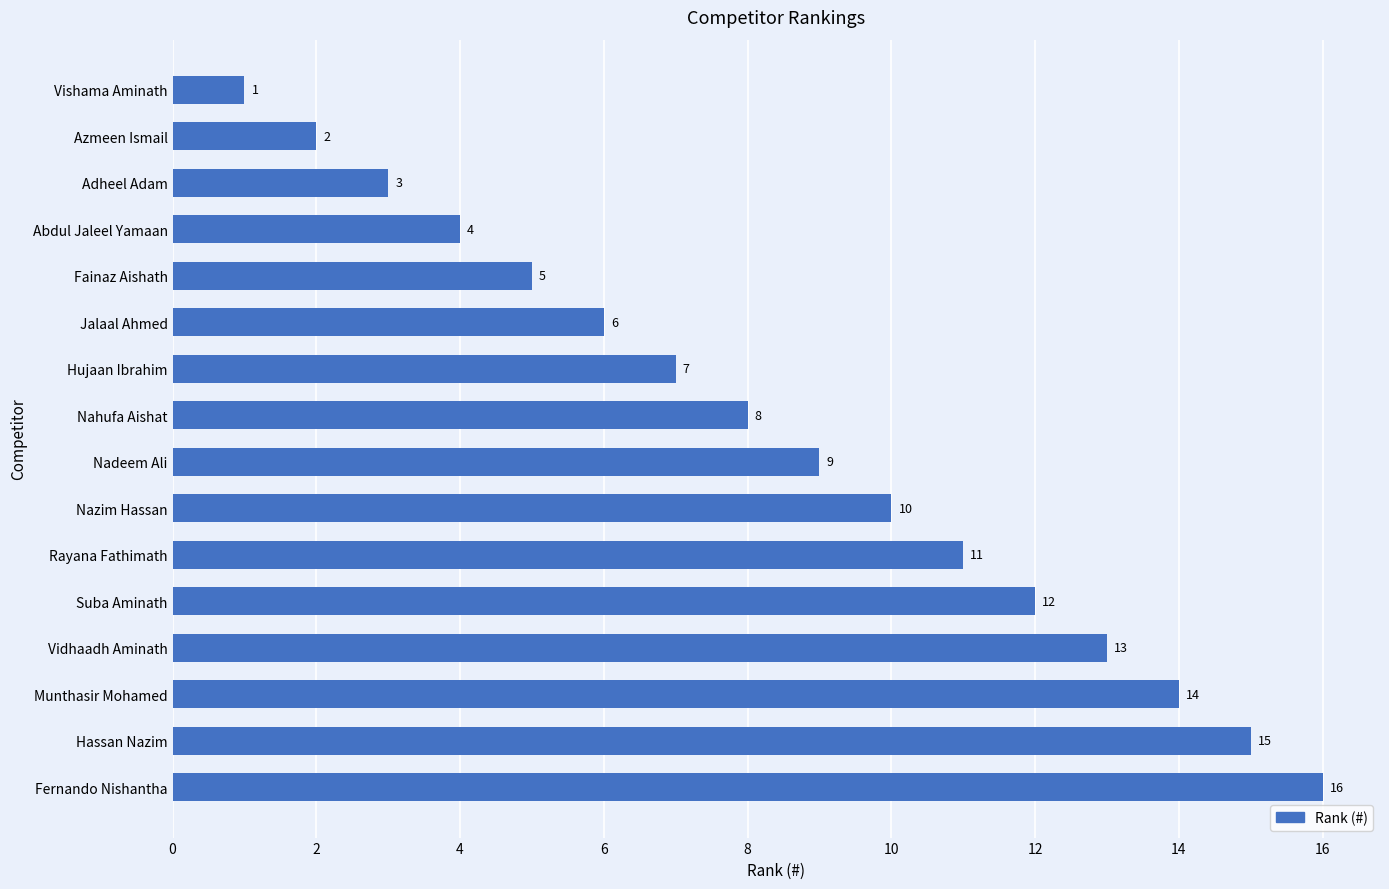

How many values are below 9?

8